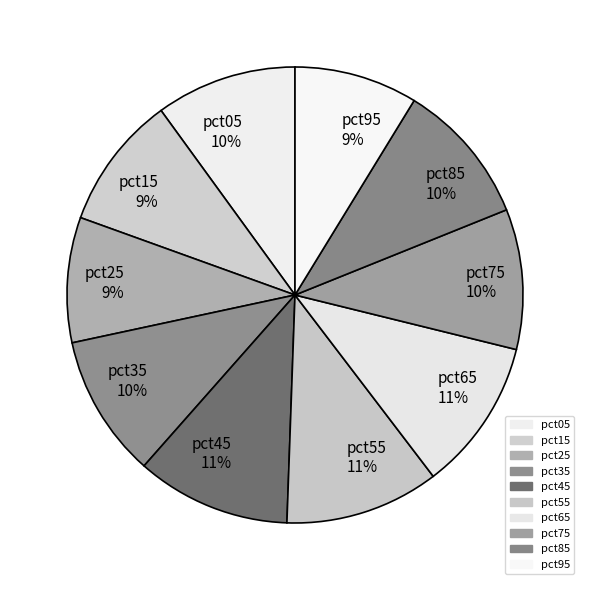

Is the sum of pct25 and pct55 greater than half?

No